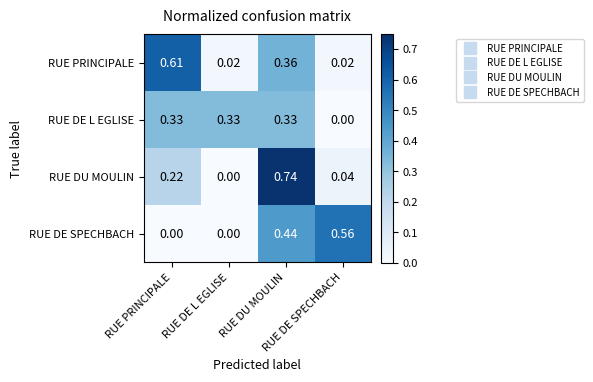

Which series has the largest range (max minus min)?

RUE DU MOULIN